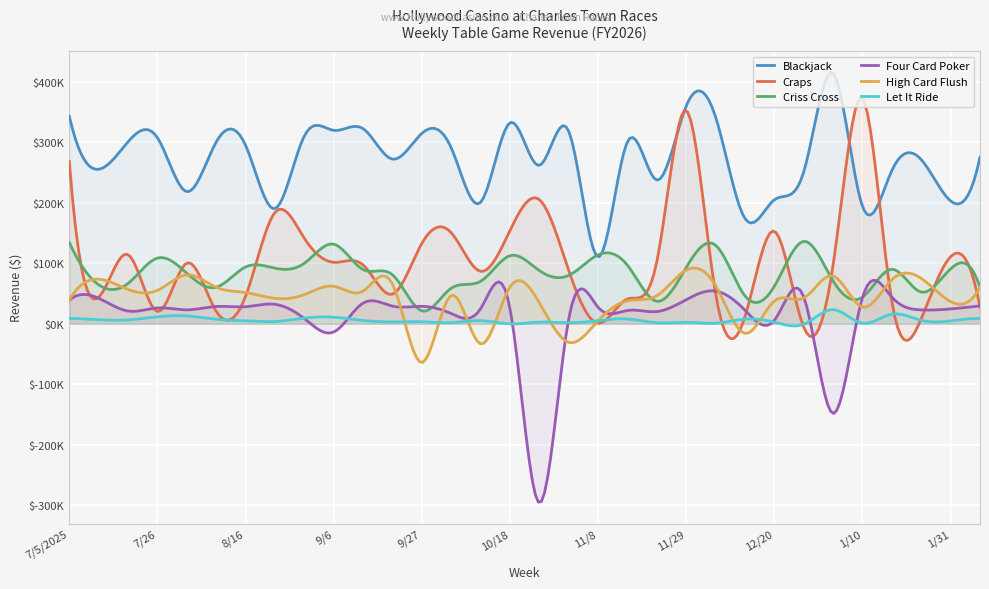

What are all the series names shown in the legend?

Blackjack, Craps, Criss Cross, Four Card Poker, High Card Flush, Let It Ride